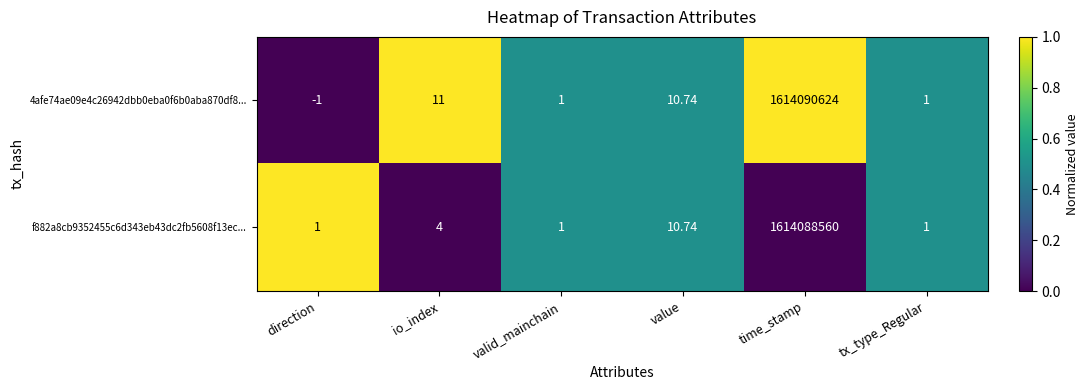

What is the total value across all series at valid_mainchain?

2.0